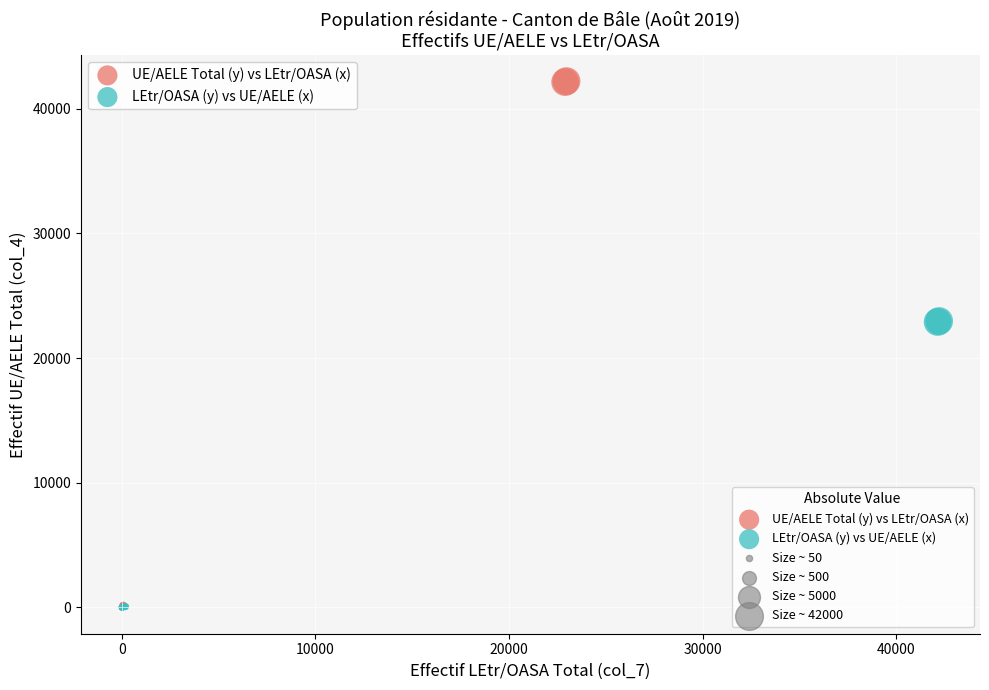

Which series has the largest Y range (max minus min)?

UE/AELE Total (y) vs LEtr/OASA (x)